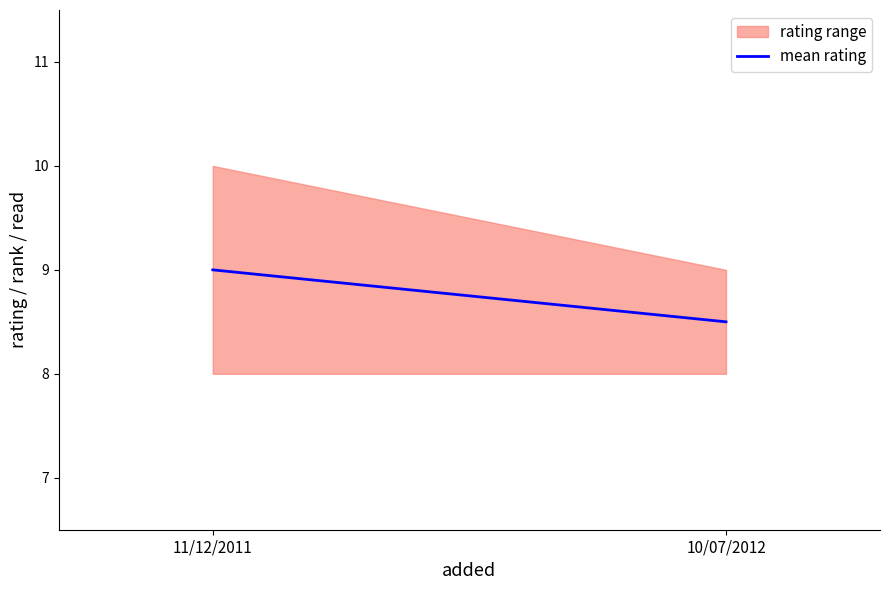

What is the sum of the values at 11/12/2011 and 10/07/2012?

19